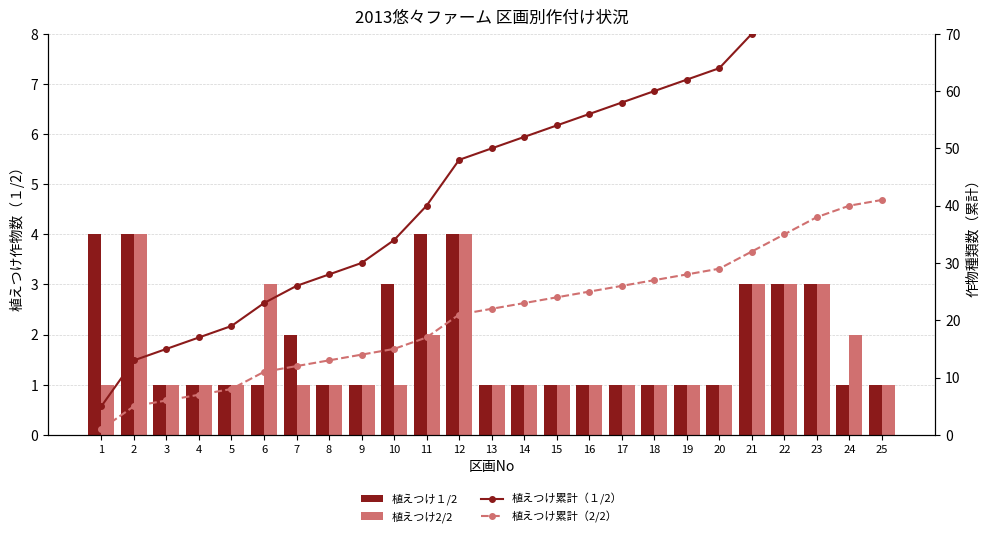

The 植えつけ累計（１/2） series shows 19 at 20. True or false?

False